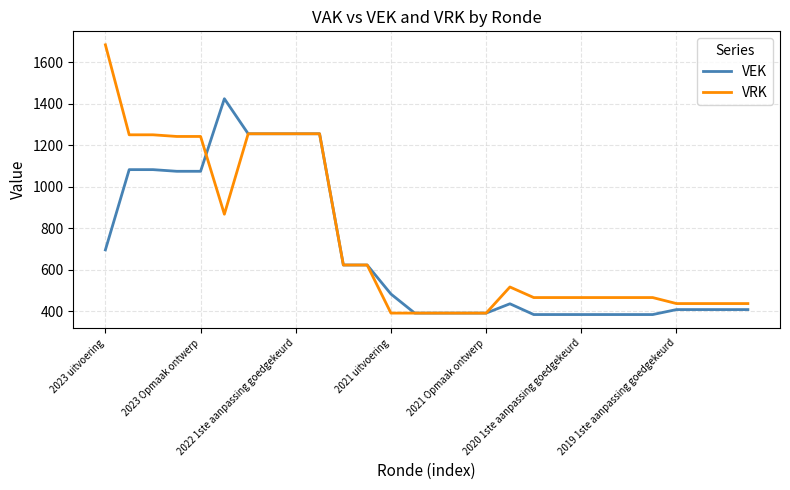

Which series has the largest total across all categories?

VRK